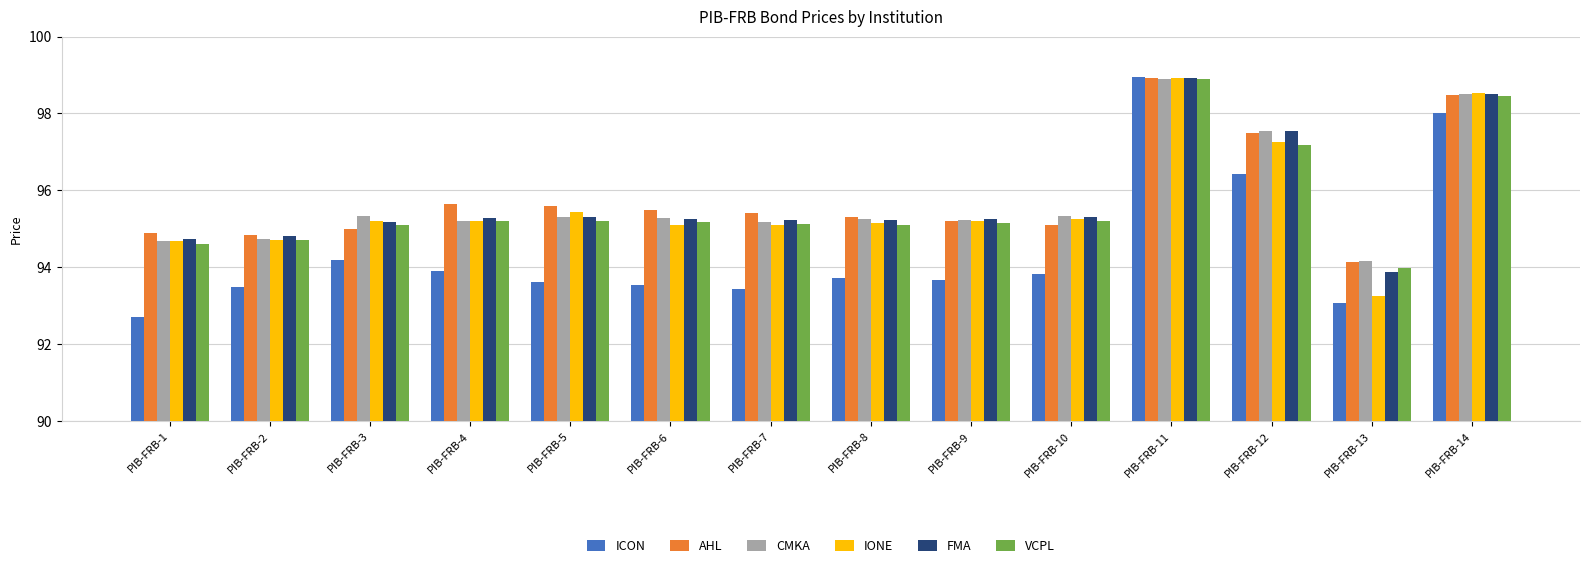

Where does the FMA series first go above 95?

PIB-FRB-3